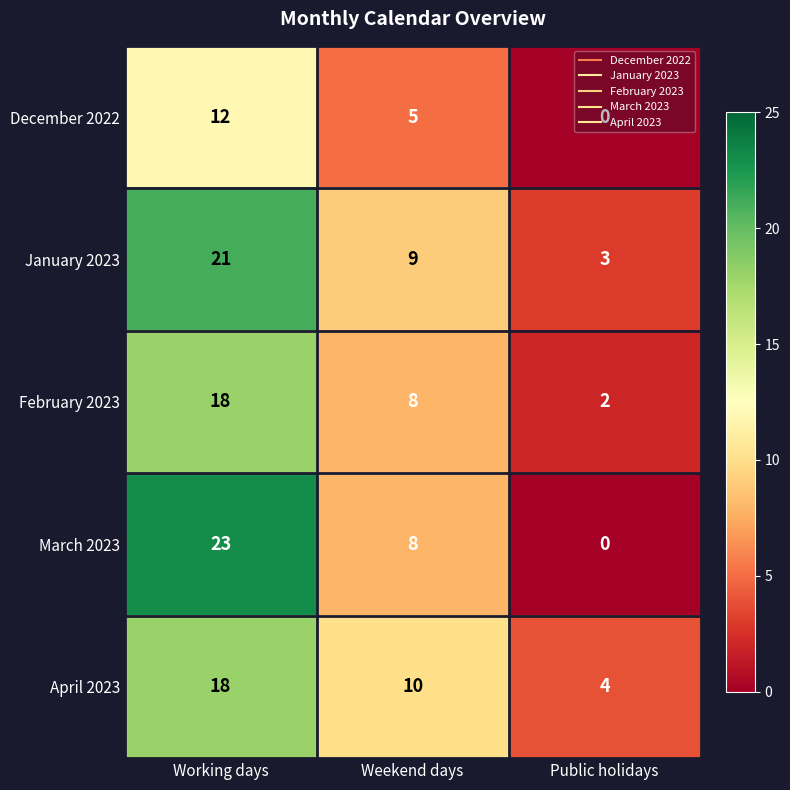

What is the difference between the February 2023 values at Weekend days and Working days?

10